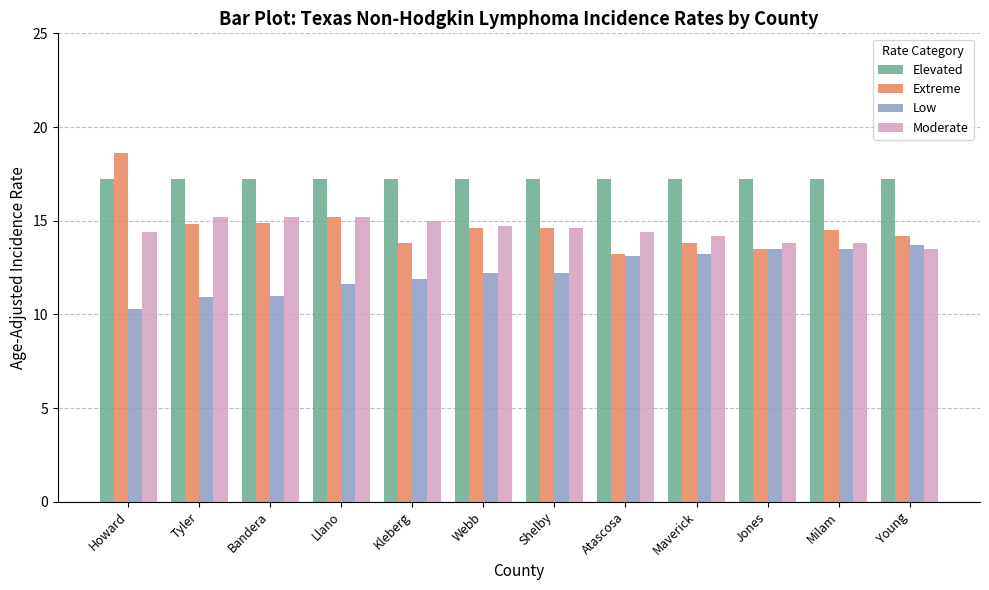

Which series has the largest total across all categories?

Elevated